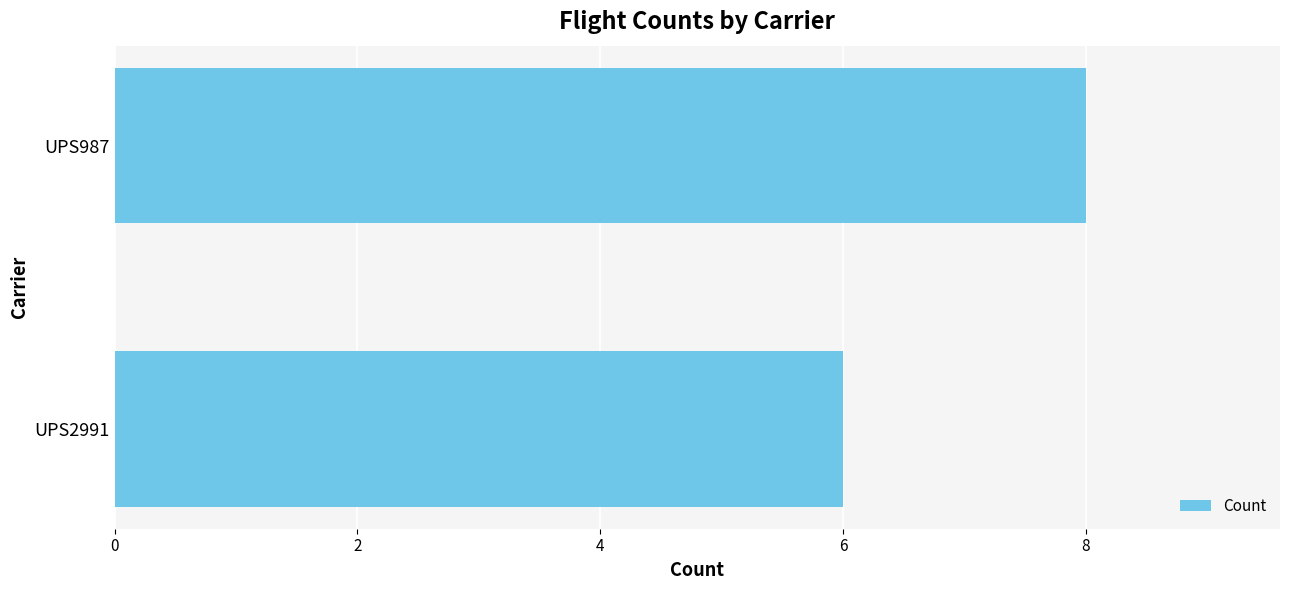

Between UPS987 and UPS2991, which is larger?

UPS987